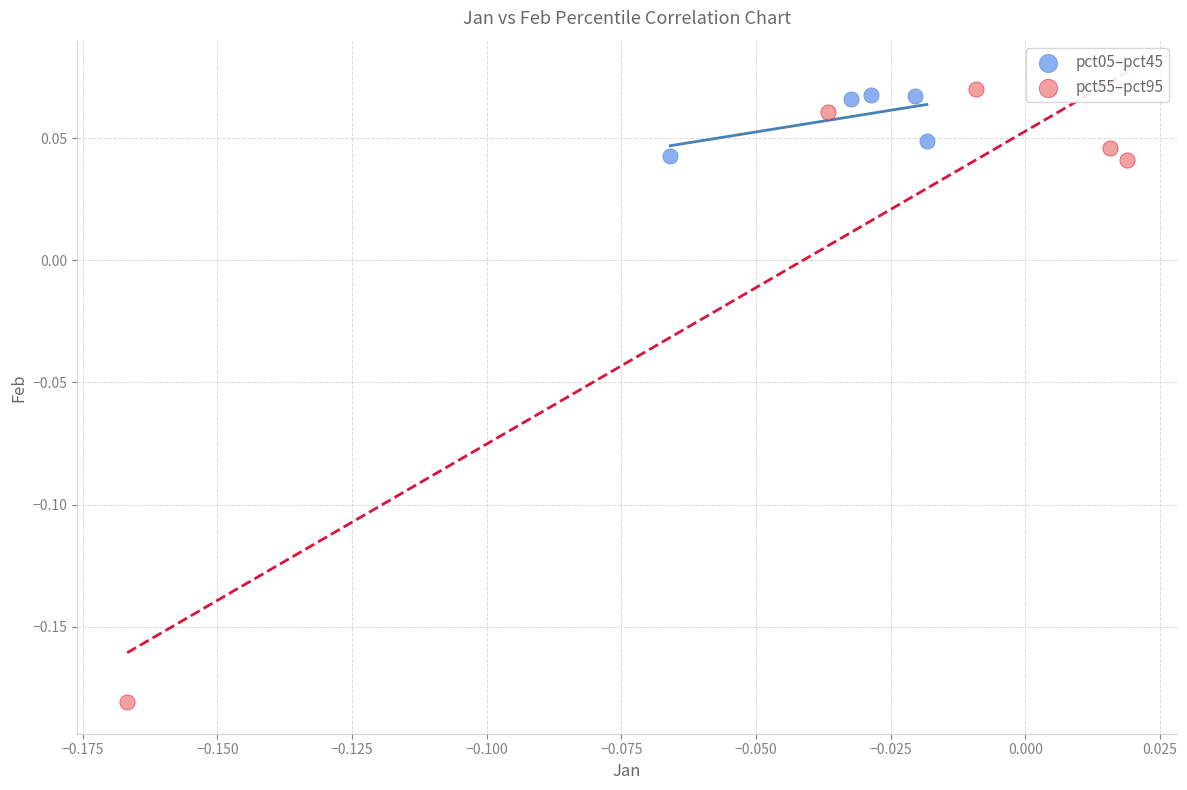

Which series has the largest Y range (max minus min)?

pct55–pct95